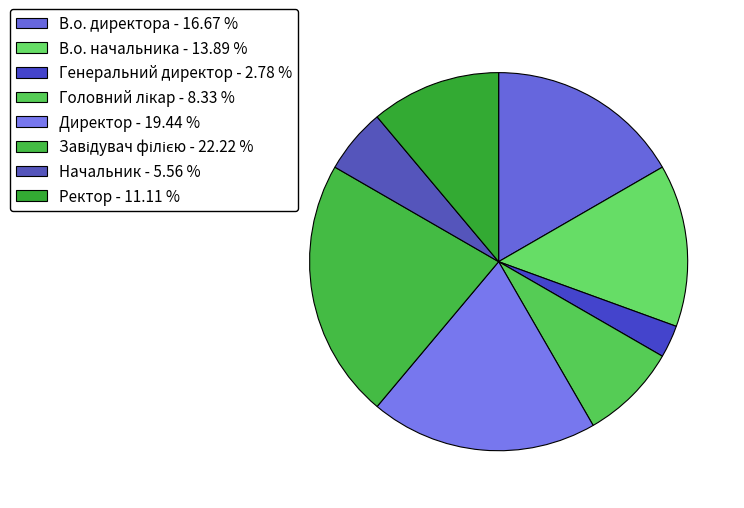

What percentage is the В.о. начальника slice, to the nearest percent?

14%